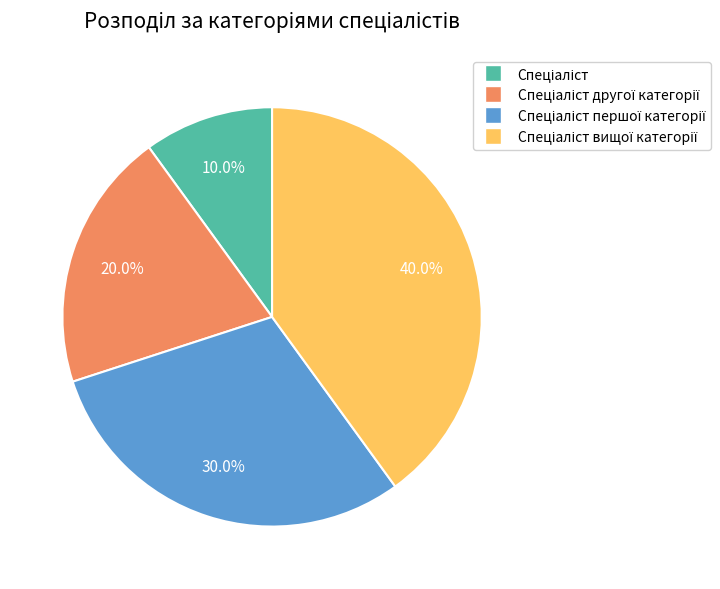

To the nearest percent, what is the difference between the largest and smallest slice percentages?

30%